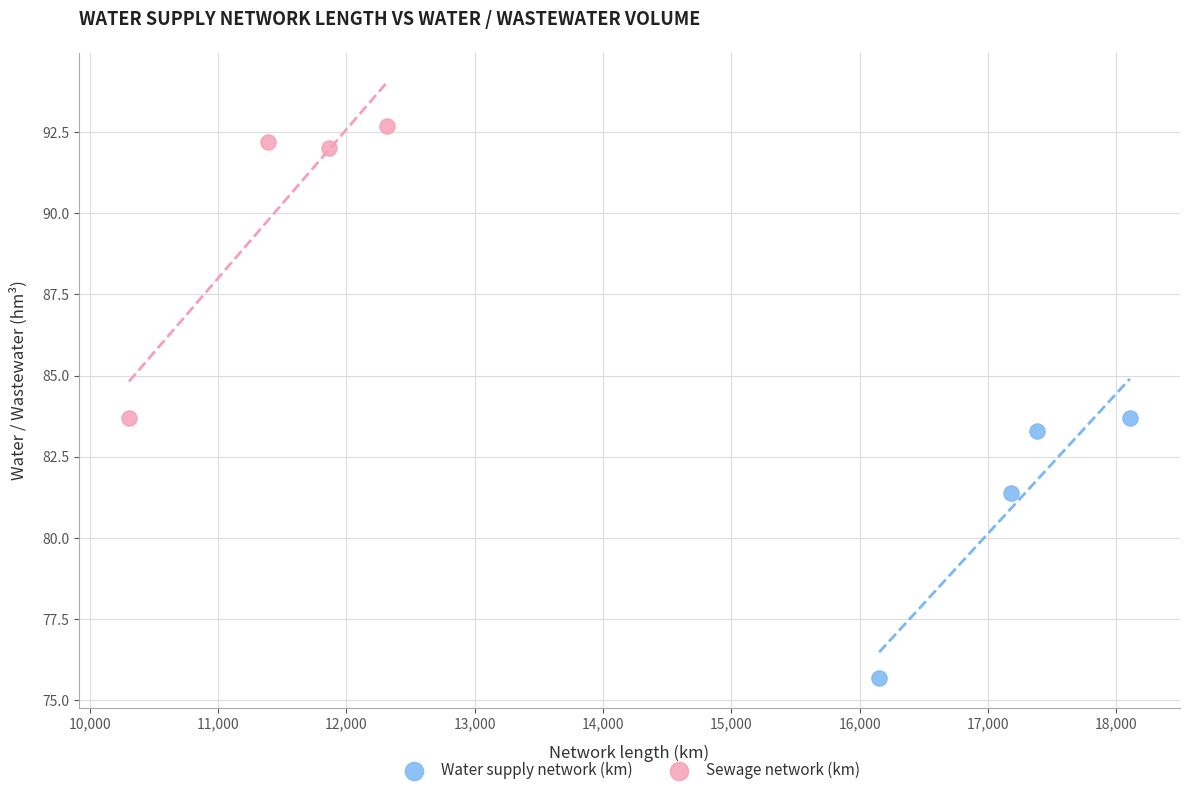

Which series contains the highest Y value?

Sewage network (km)